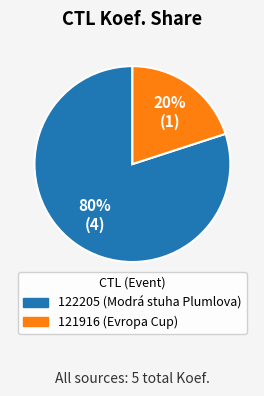

Do 121916 and 122205 together represent more than half of the pie?

Yes